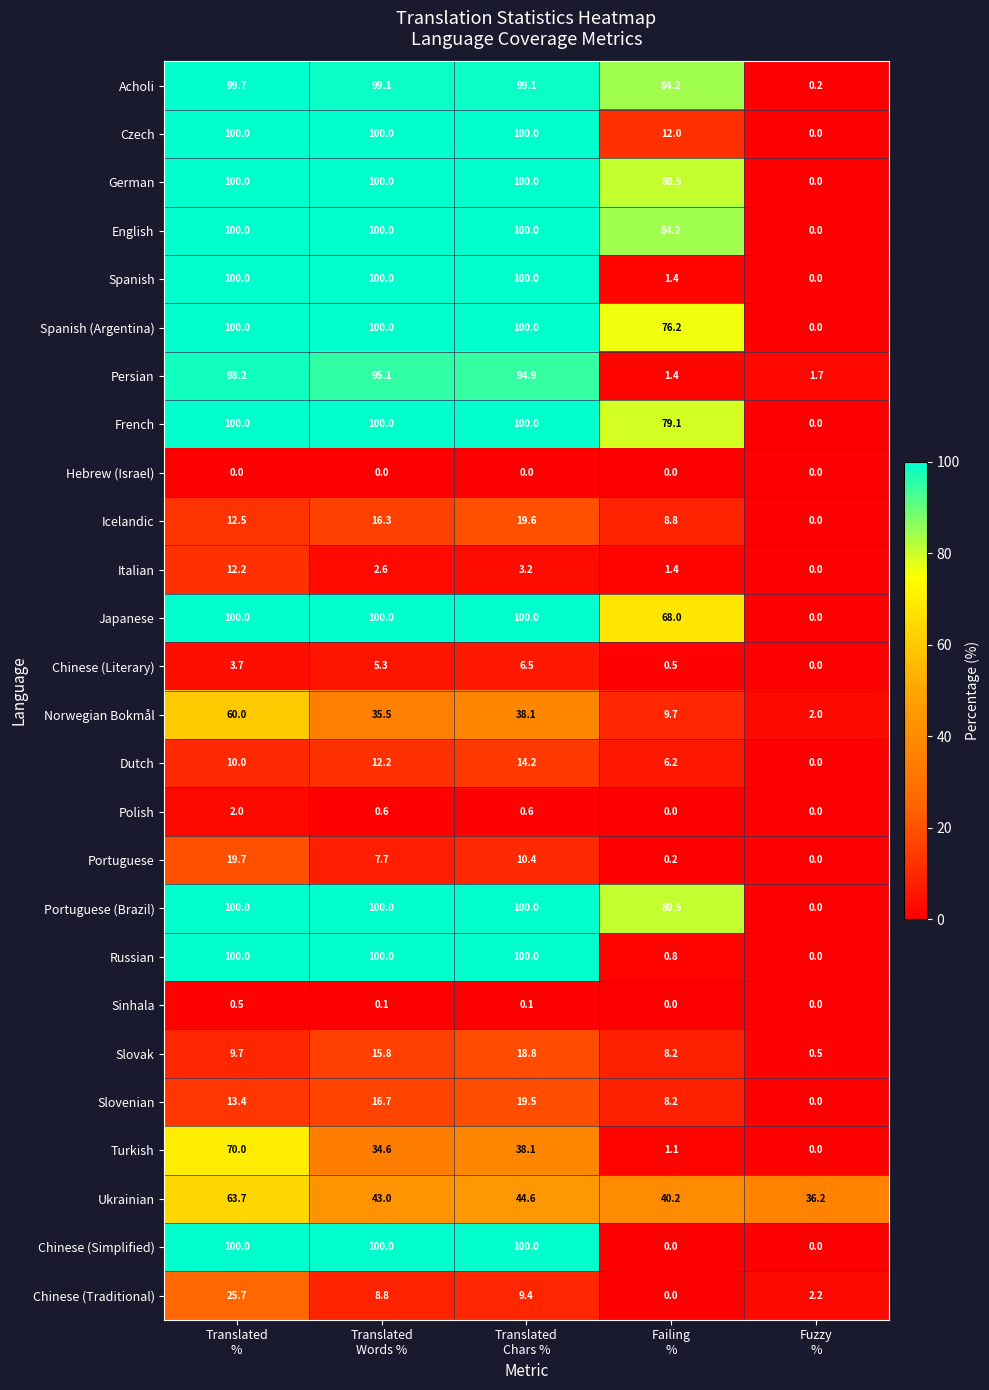

What is the difference between the second highest and second lowest values in the Portuguese (Brazil) series?

19.5